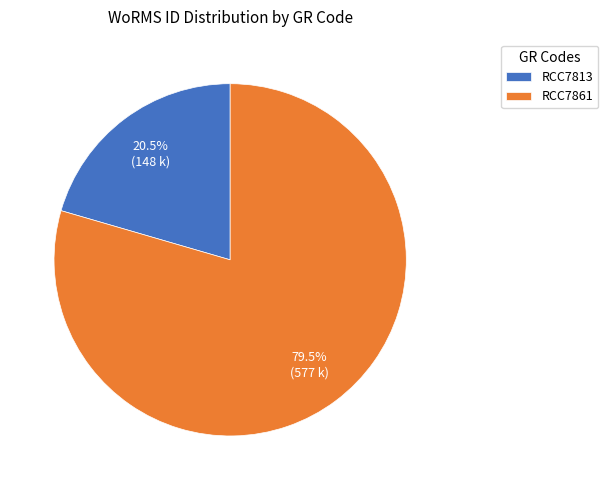

Does RCC7813 account for over 50% of the chart?

No